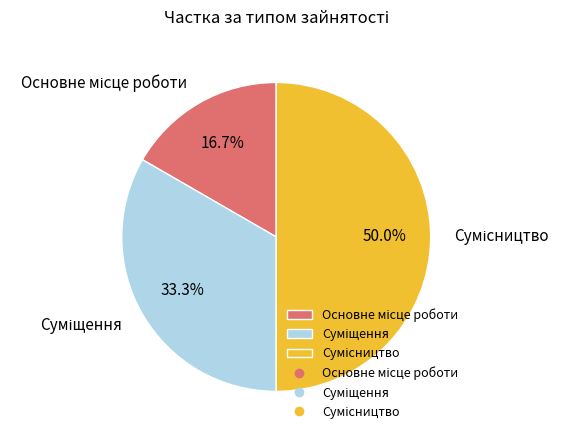

How much of the chart is everything except Сумісництво?

50.0%